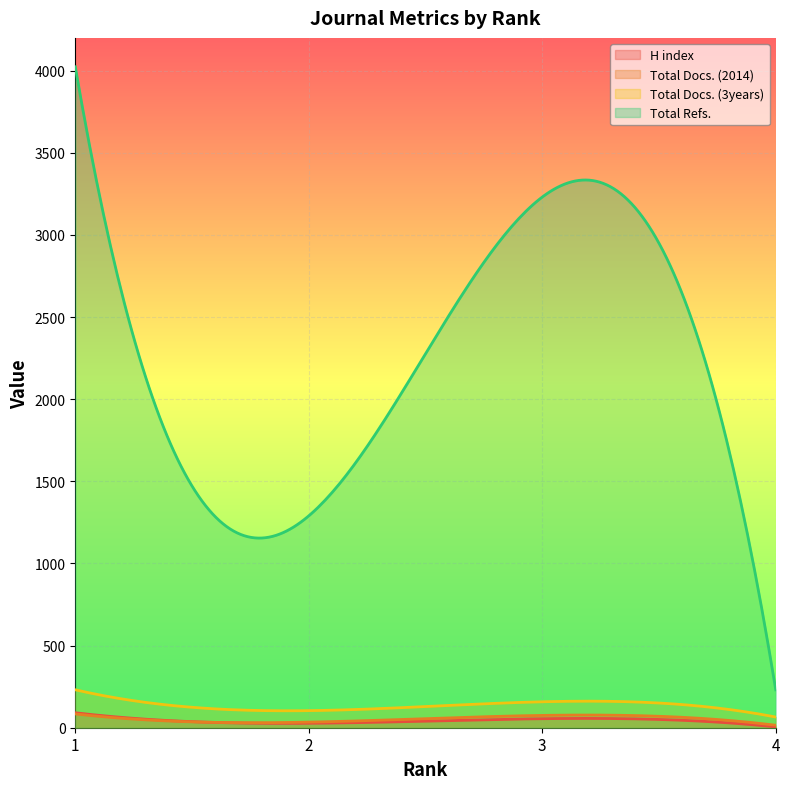

What is the smallest value displayed?

5.0